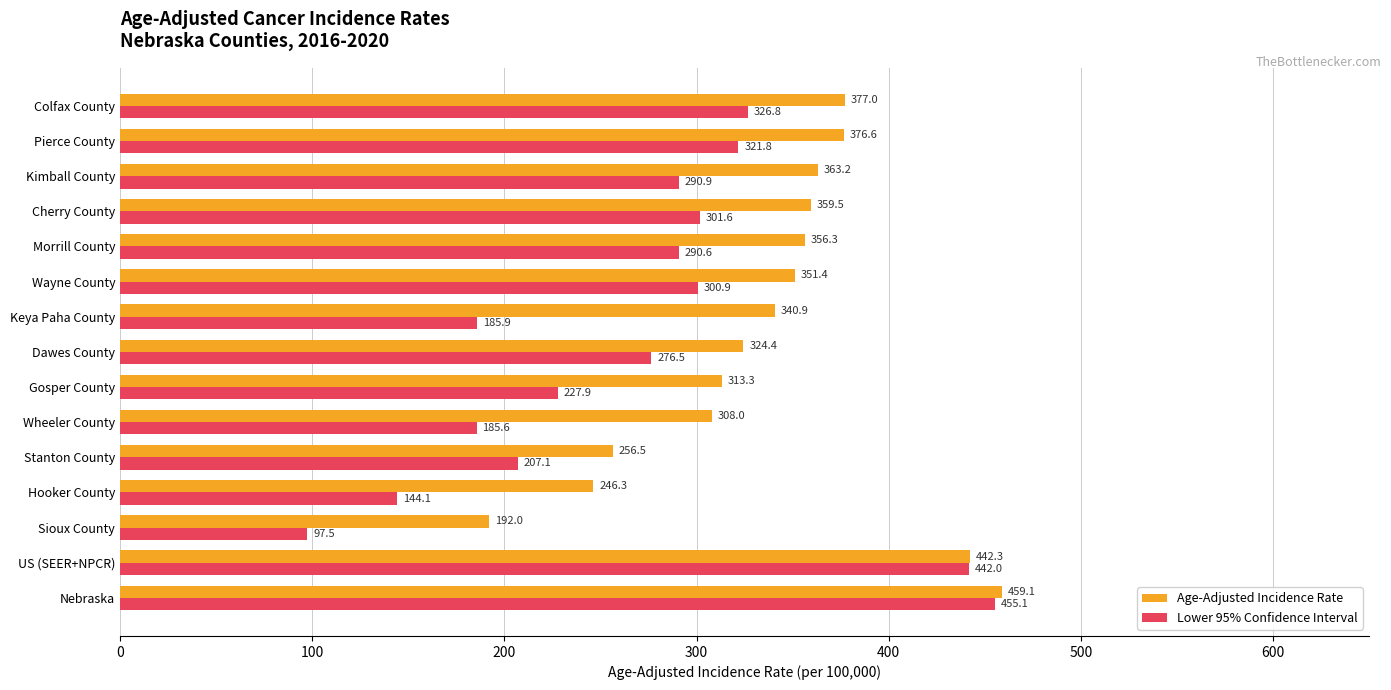

What are all the series names shown in the legend?

Age-Adjusted Incidence Rate, Lower 95% Confidence Interval